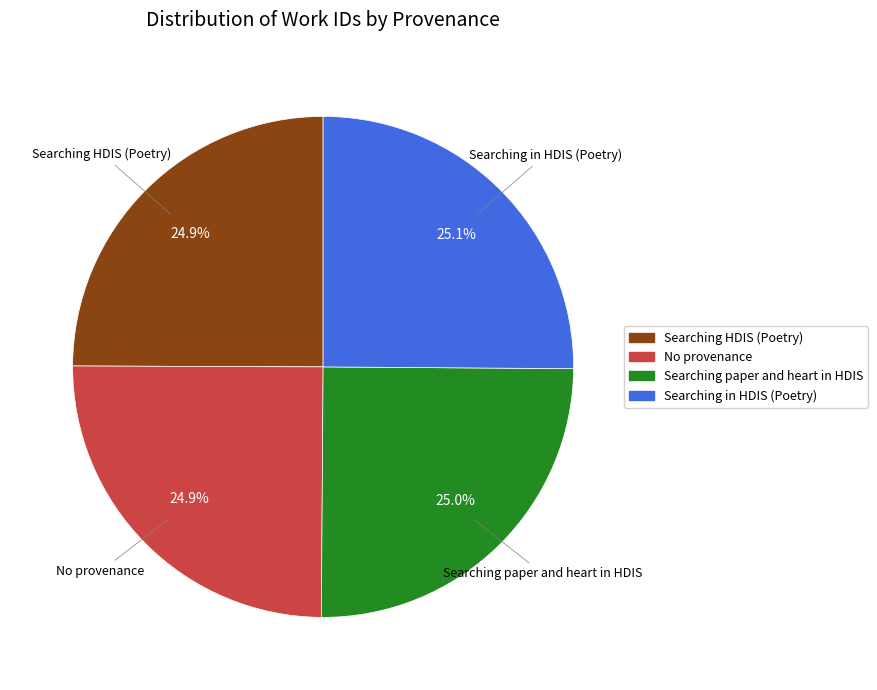

Approximately how many times larger is the value at No provenance compared to Searching in HDIS (Poetry)?

1.0